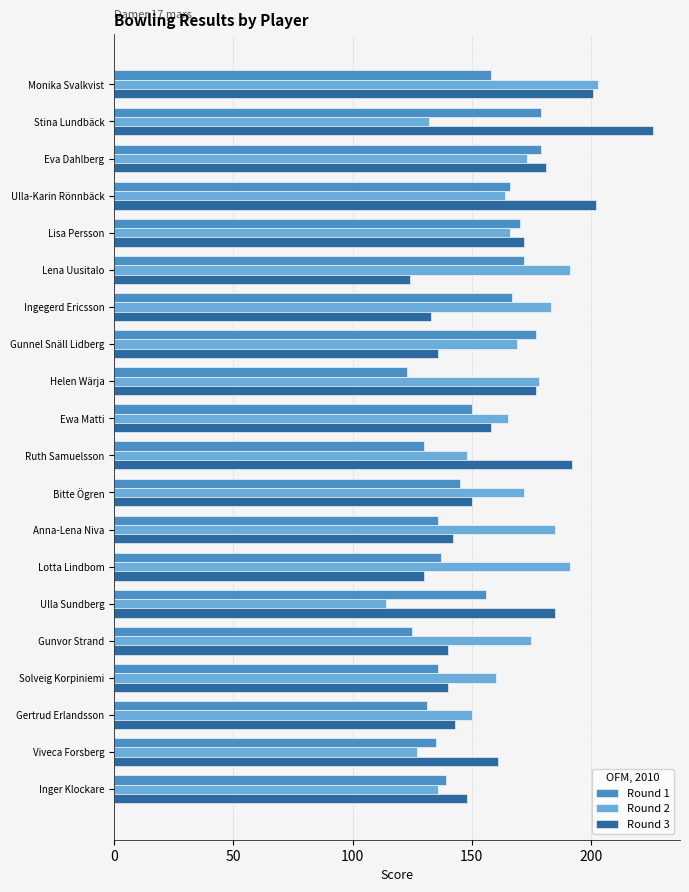

List the series in order of their peak value, highest first.

Round 3, Round 2, Round 1